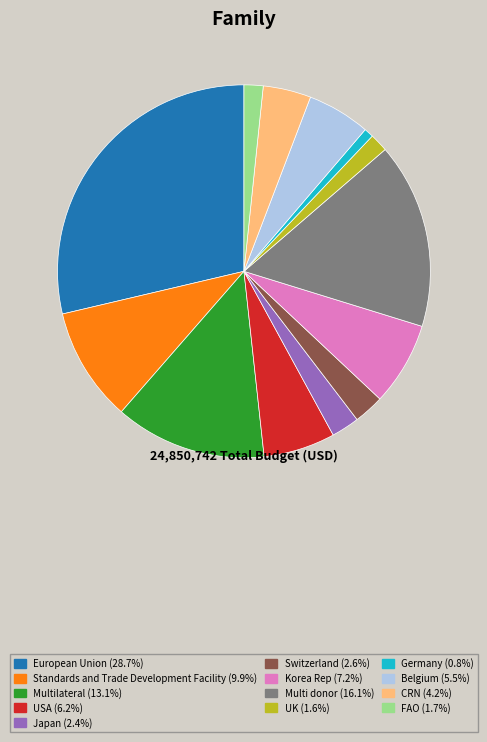

What is the smallest slice in the pie chart?

Germany